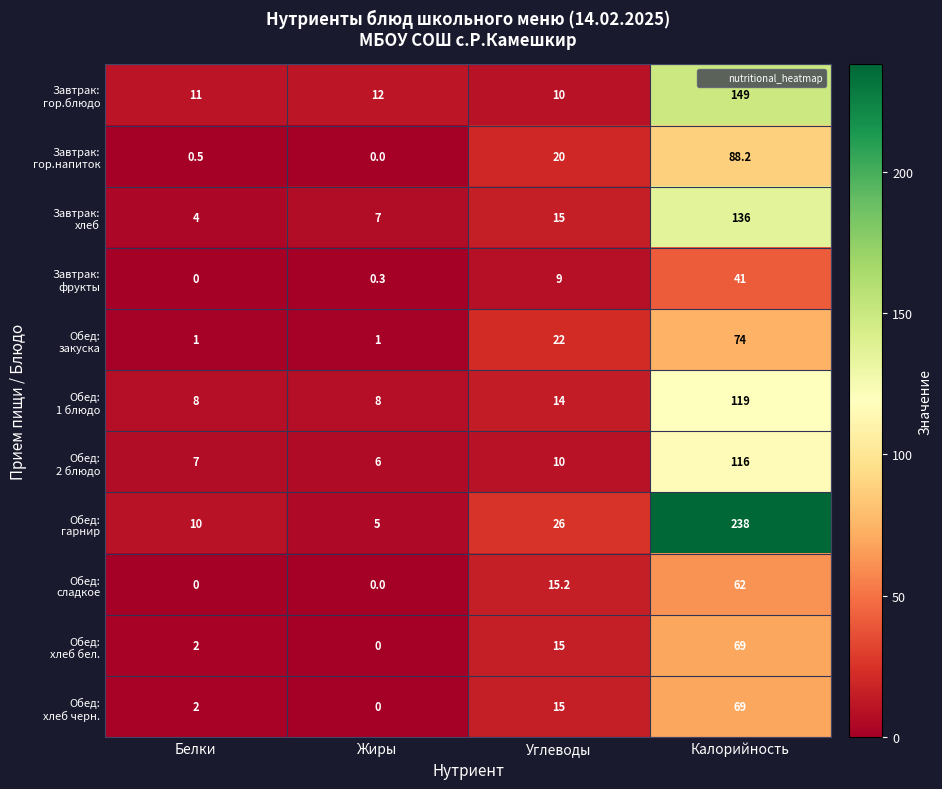

Which label corresponds to the largest value in the chart?

Калорийность